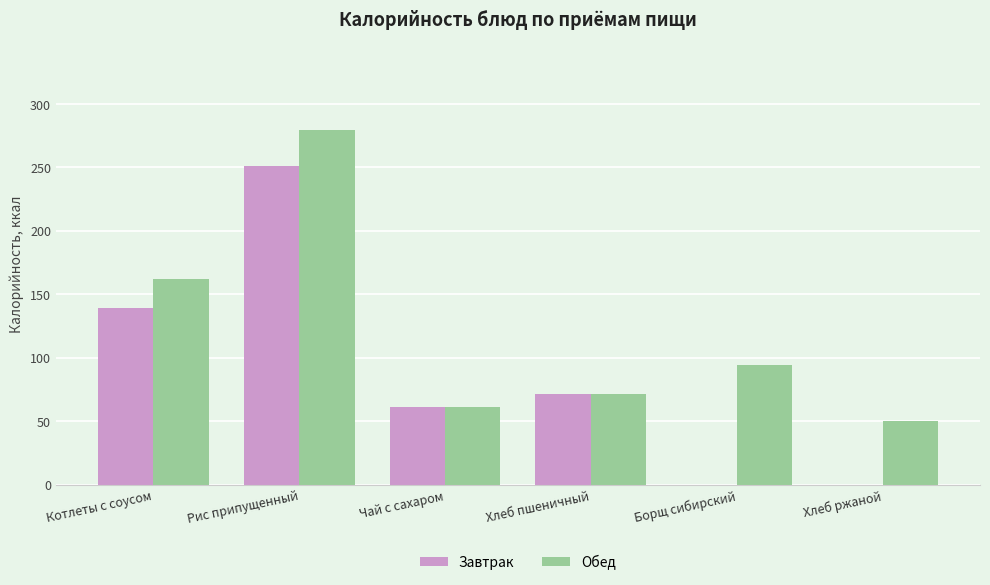

How many categories are shown in the chart?

6